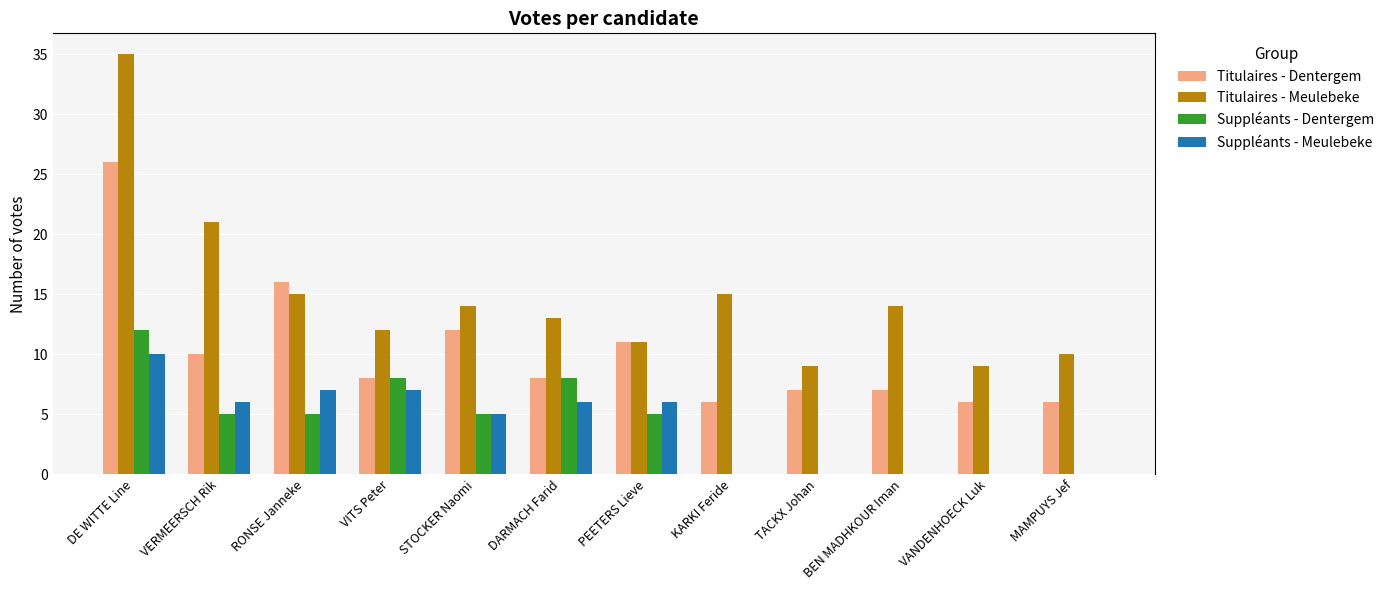

Reading left to right, what are all the values shown in this chart?

Titulaires - Dentergem: DE WITTE Line=26	VERMEERSCH Rik=10	RONSE Janneke=16	VITS Peter=8	STOCKER Naomi=12	DARMACH Farid=8	PEETERS Lieve=11	KARKI Feride=6	TACKX Johan=7	BEN MADHKOUR Iman=7	VANDENHOECK Luk=6	MAMPUYS Jef=6
Titulaires - Meulebeke: DE WITTE Line=35	VERMEERSCH Rik=21	RONSE Janneke=15	VITS Peter=12	STOCKER Naomi=14	DARMACH Farid=13	PEETERS Lieve=11	KARKI Feride=15	TACKX Johan=9	BEN MADHKOUR Iman=14	VANDENHOECK Luk=9	MAMPUYS Jef=10
Suppléants - Dentergem: DE WITTE Line=12	VERMEERSCH Rik=5	RONSE Janneke=5	VITS Peter=8	STOCKER Naomi=5	DARMACH Farid=8	PEETERS Lieve=5	KARKI Feride=0	TACKX Johan=0	BEN MADHKOUR Iman=0	VANDENHOECK Luk=0	MAMPUYS Jef=0
Suppléants - Meulebeke: DE WITTE Line=10	VERMEERSCH Rik=6	RONSE Janneke=7	VITS Peter=7	STOCKER Naomi=5	DARMACH Farid=6	PEETERS Lieve=6	KARKI Feride=0	TACKX Johan=0	BEN MADHKOUR Iman=0	VANDENHOECK Luk=0	MAMPUYS Jef=0